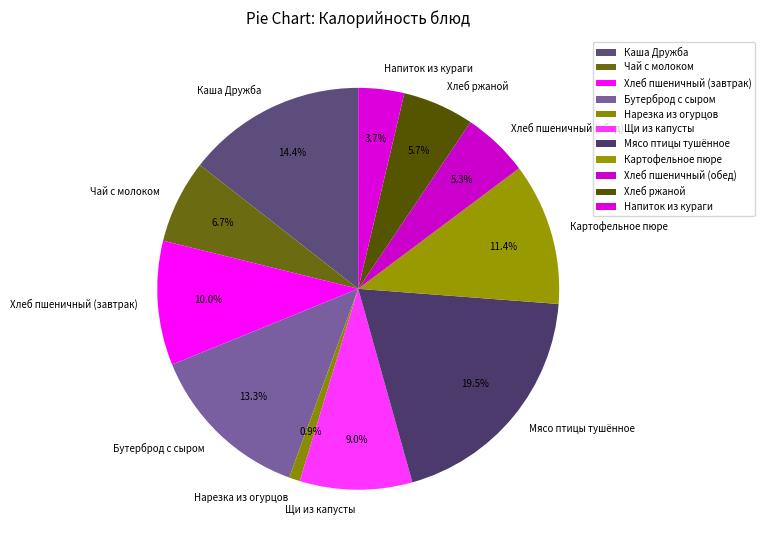

Which has a higher value, Нарезка из огурцов or Щи из капусты?

Щи из капусты